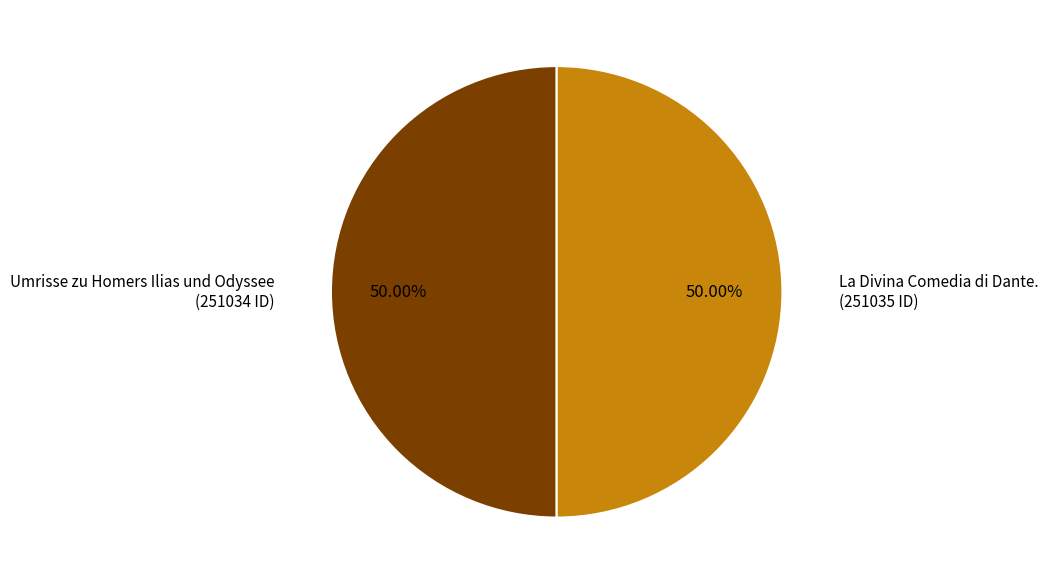

Which has a higher value, Umrisse zu Homers Ilias und Odyssee or La Divina Comedia di Dante.?

La Divina Comedia di Dante.